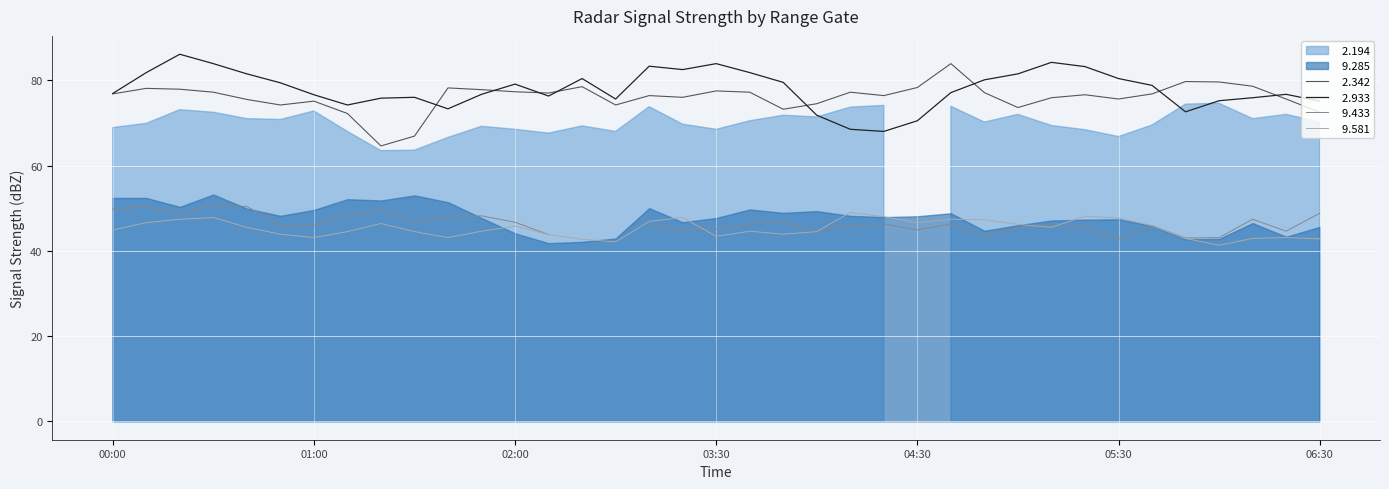

What value does the   2.342 series have at 05:40?

76.8